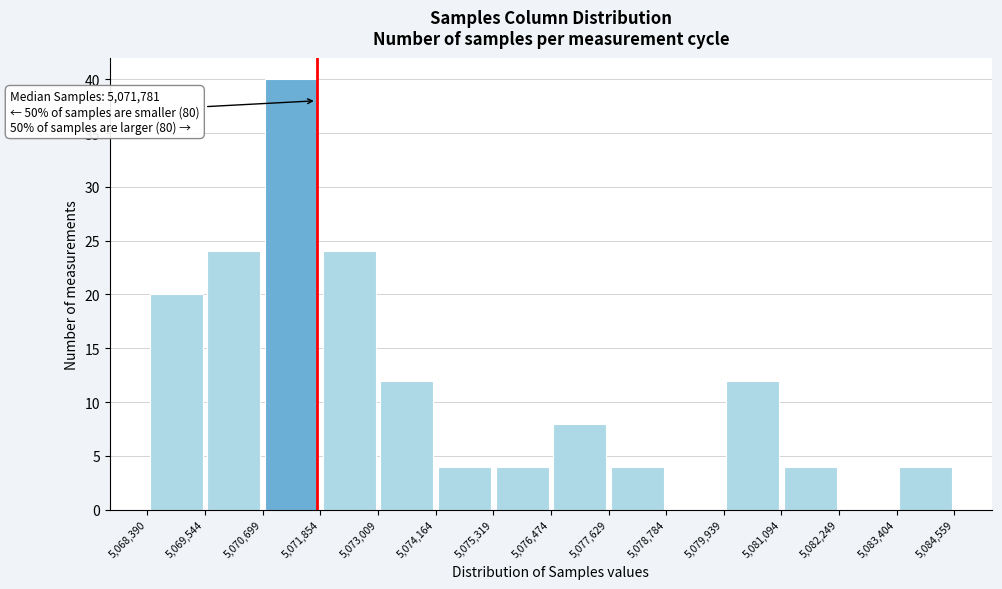

Over which range of the x-axis is the bar tallest?

5,070,699 to 5,071,854